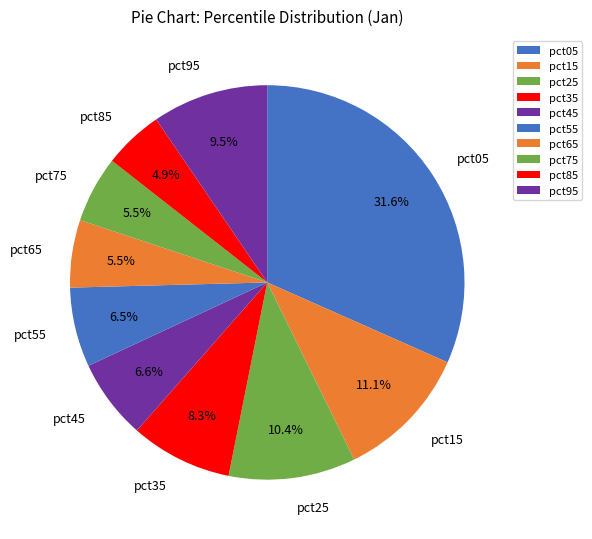

Is there any slice that represents more than half of the pie?

No